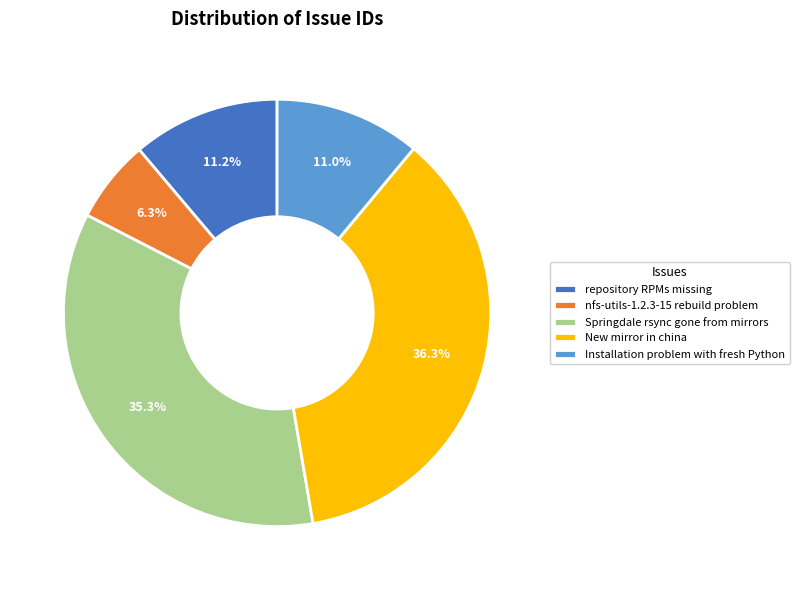

What percentage do nfs-utils-1.2.3-15 rebuild problem and Installation problem with fresh Python together represent?

17.3%